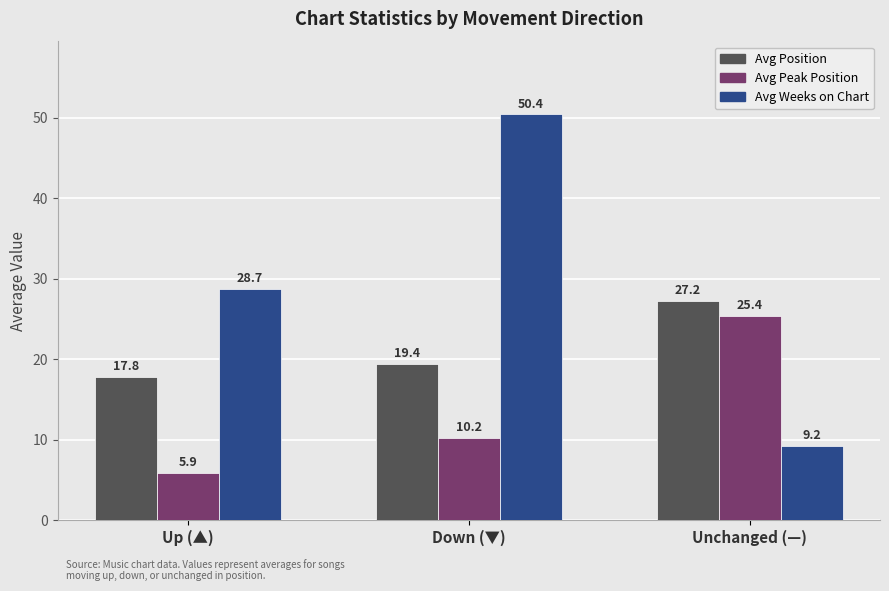

How many values in the Avg Position series exceed 19?

2